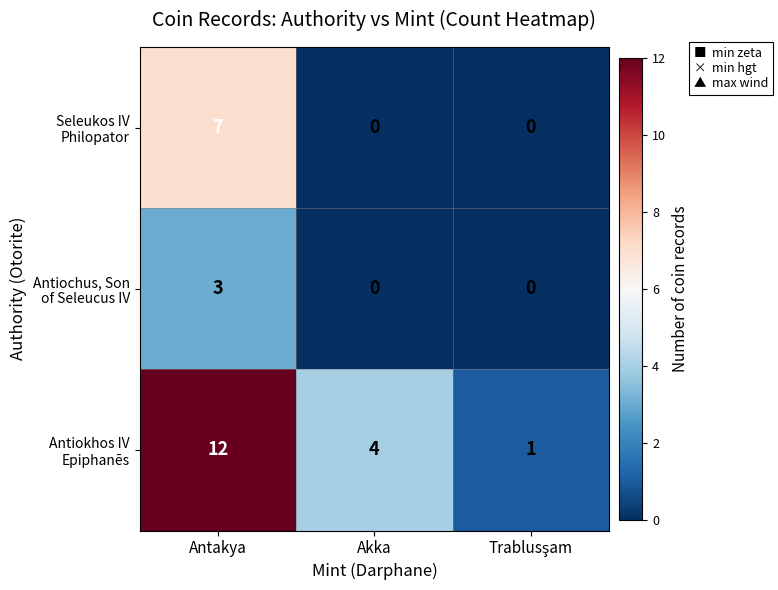

What is the spread (max minus min) of values at Antakya?

9